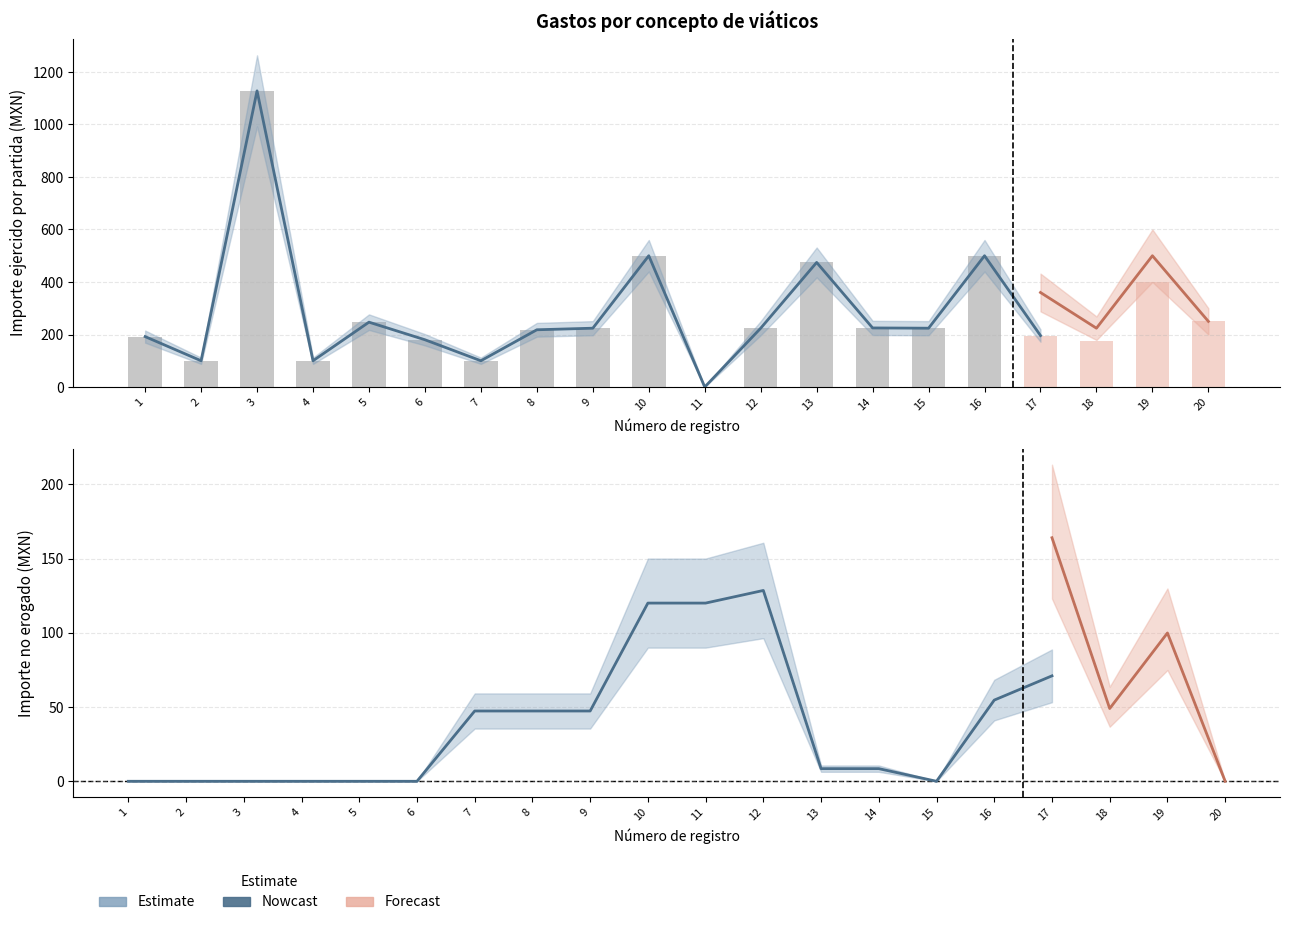

What is the total value across all series at 4?

200.0